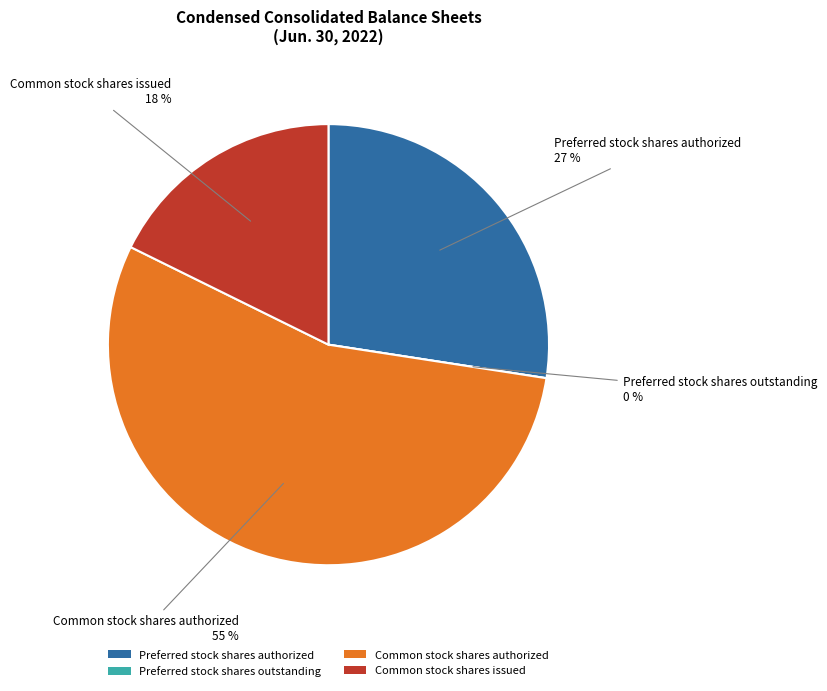

To the nearest percent, what is the difference between the largest and smallest slice percentages?

55%